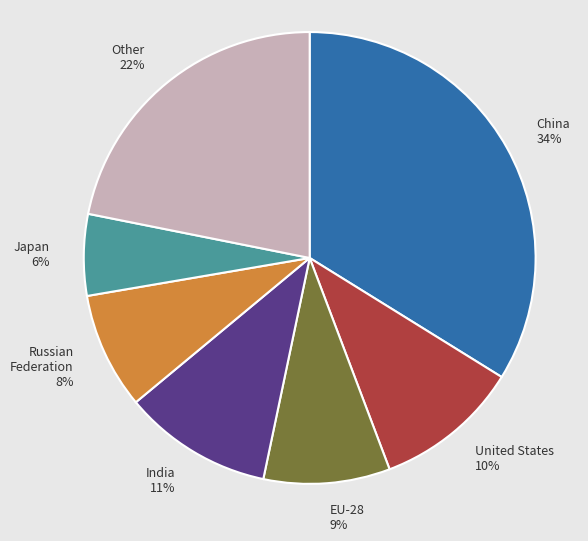

The EU-28 slice represents 17% of the pie. True or false?

False